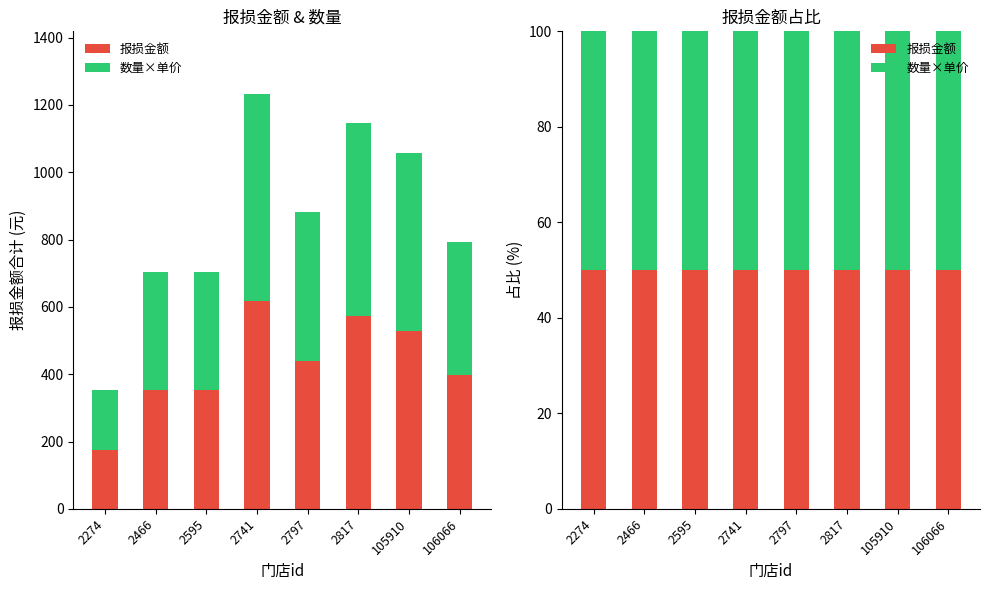

At which category is the sum across all series the highest?

2741